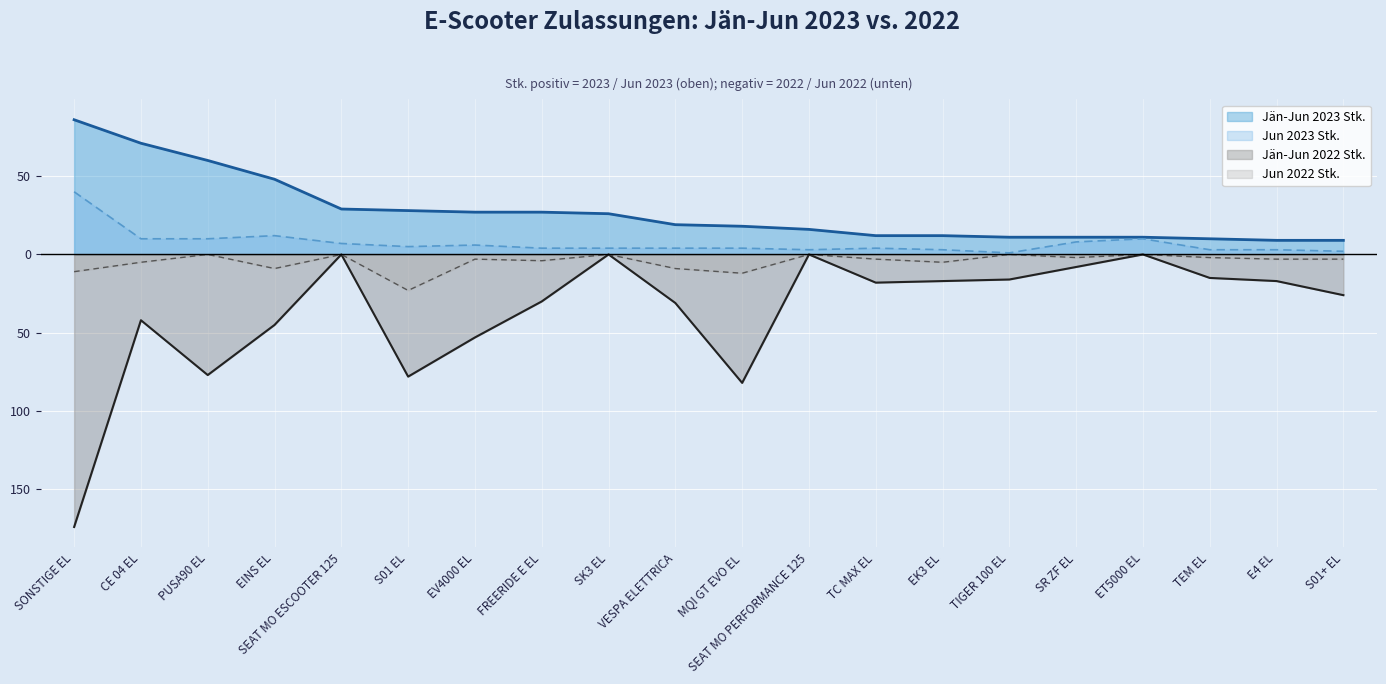

At which category does Jun 2022 Stk. reach its first local peak?

PUSA90 EL